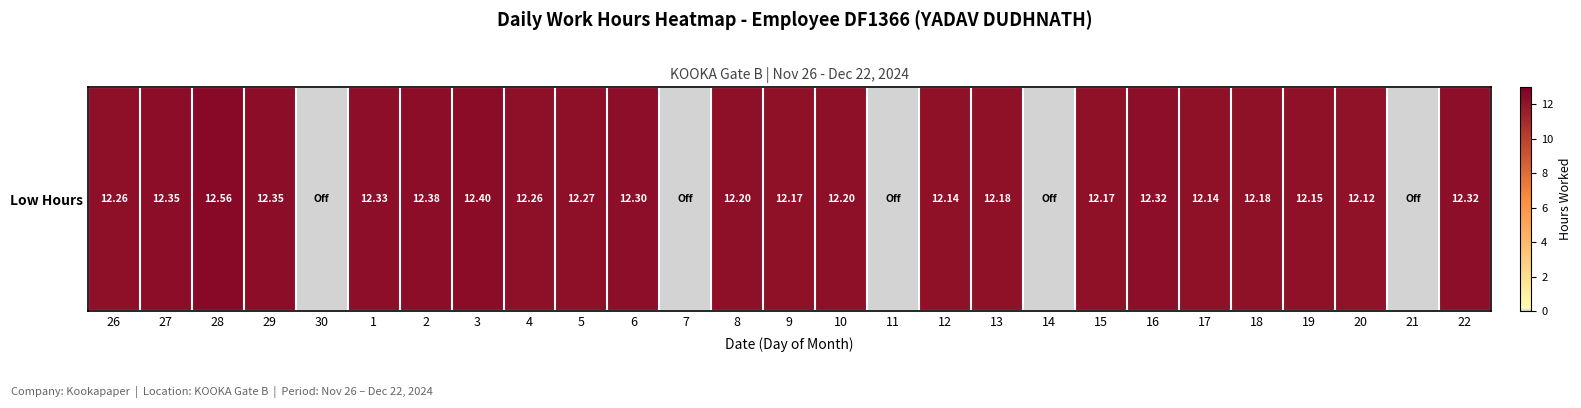

How many values are below 12?

5